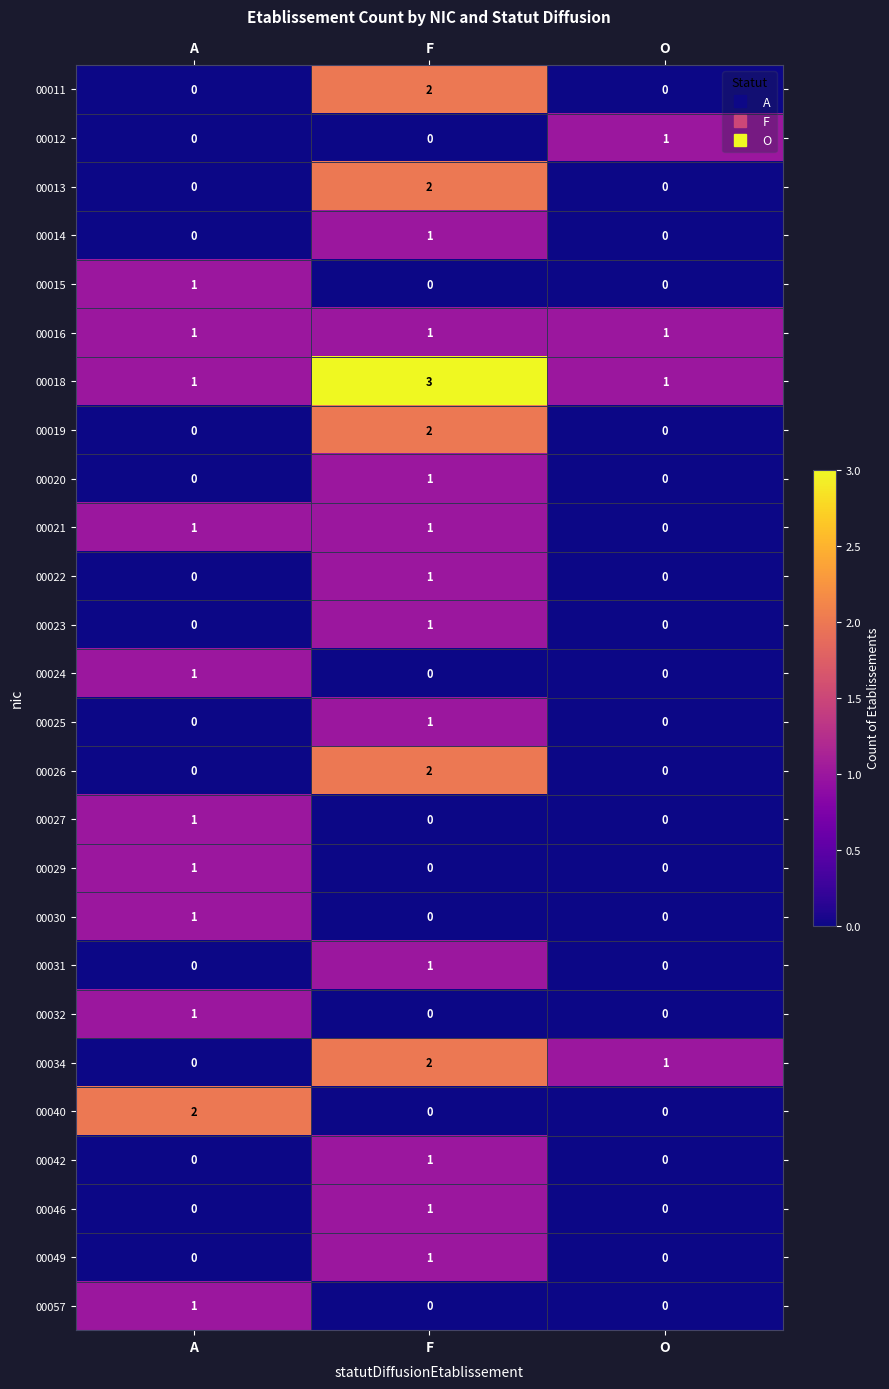

Which series changed the most between A and O?

00040